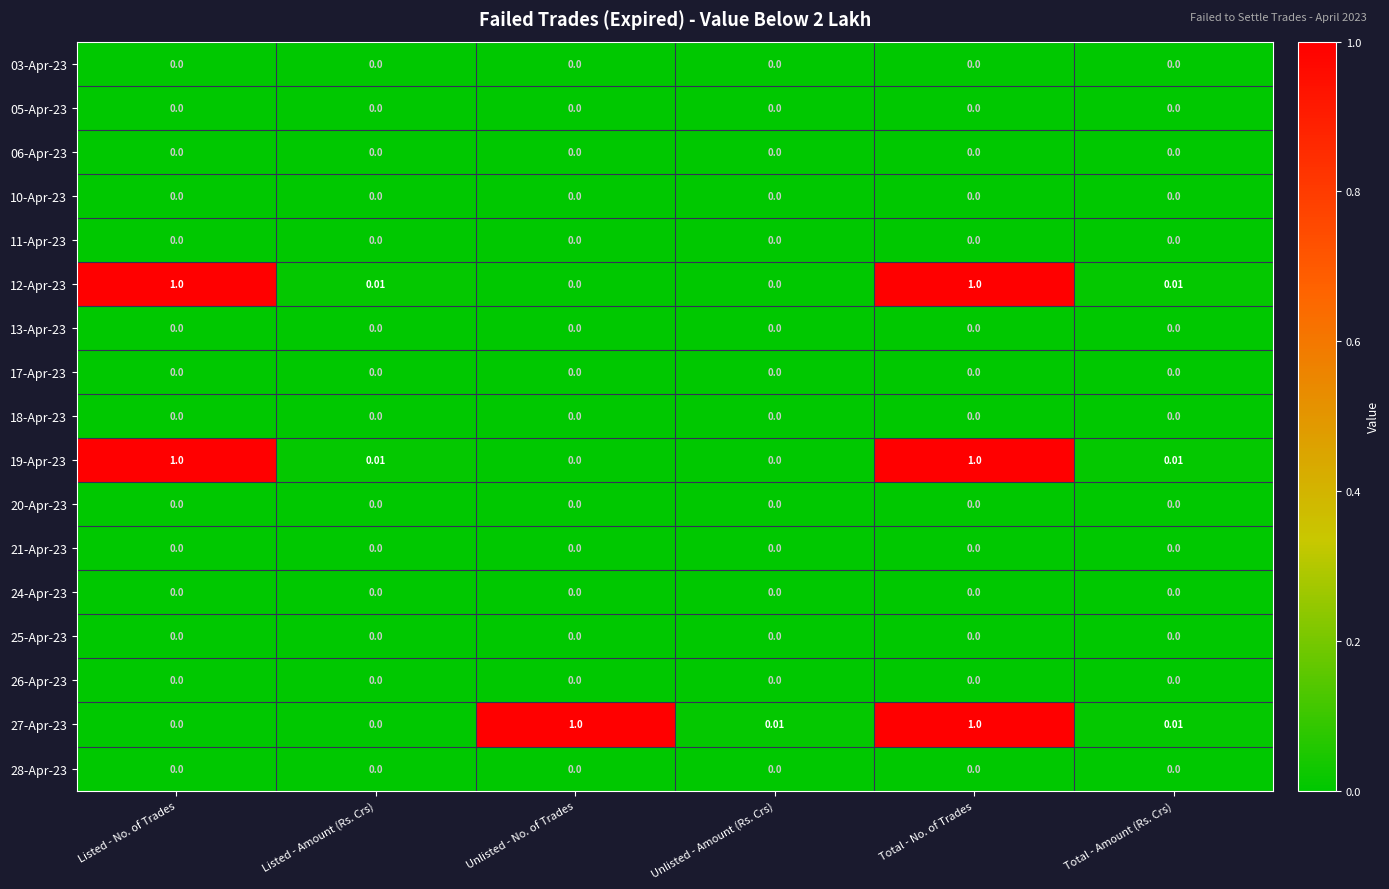

At which category is the sum across all series the highest?

Total - No. of Trades